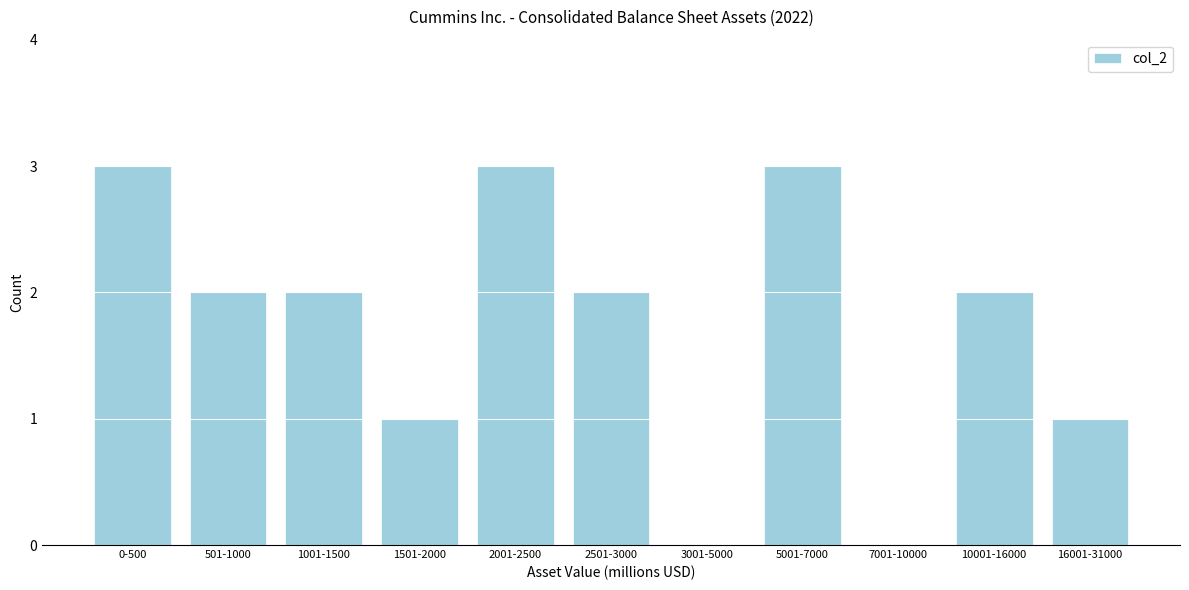

Reading left to right, what are all the values shown in this chart?

0-500=3	501-1000=2	1001-1500=2	1501-2000=1	2001-2500=3	2501-3000=2	3001-5000=0	5001-7000=3	7001-10000=0	10001-16000=2	16001-31000=1